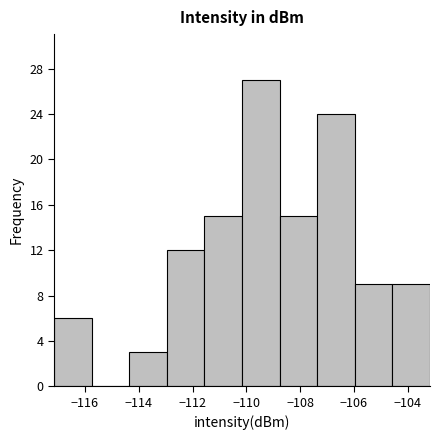

Reading left to right, transcribe this chart: for each bar, give the range it covers on the x-axis and its height. Neither the bar edges nor the heights are printed on the chart, so give them approximately, as read against the axes.

-117.2 to -115.8: 6
-115.8 to -114.4: 0
-114.4 to -113.0: 3
-113.0 to -111.6: 12
-111.6 to -110.2: 15
-110.2 to -108.8: 27
-108.8 to -107.4: 15
-107.4 to -106.0: 24
-106.0 to -104.6: 9
-104.6 to -103.2: 9